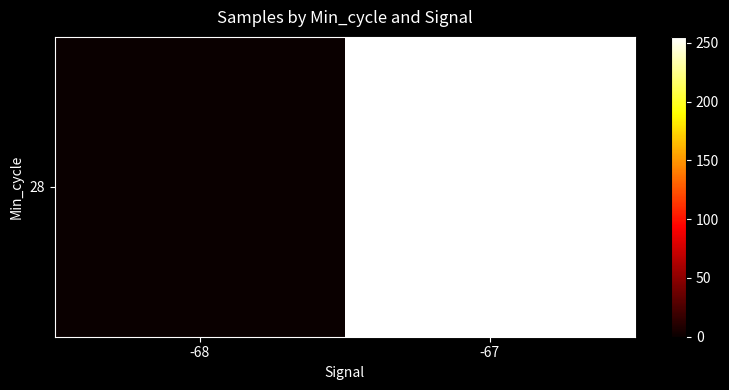

Rank the categories by value from highest to lowest.

-67, -68